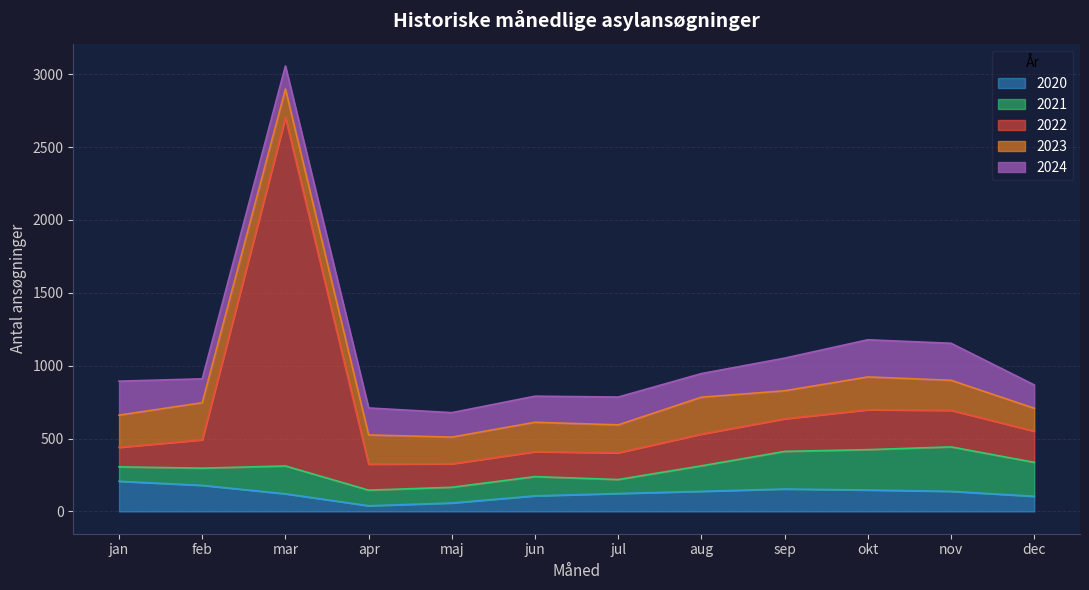

What is the difference between the highest and lowest values at okt?

130